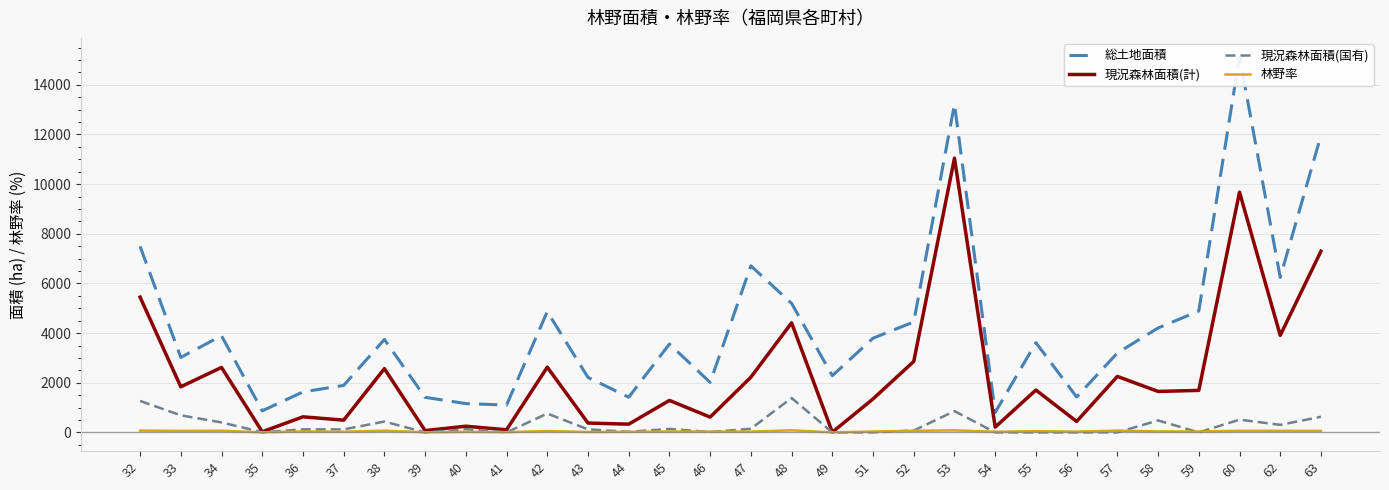

What is the maximum value for 現況森林面積(計)?

11046.0